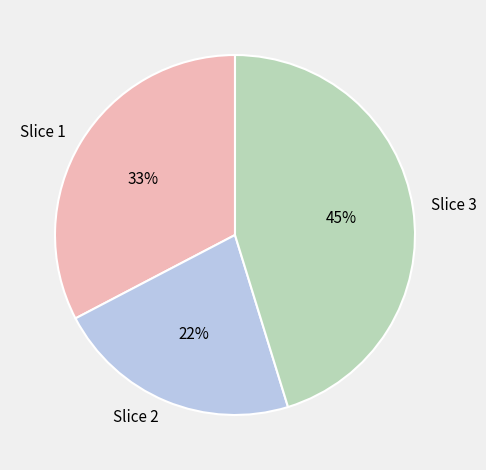

Approximately how many times larger is the value at Slice 3 compared to Slice 2?

2.0